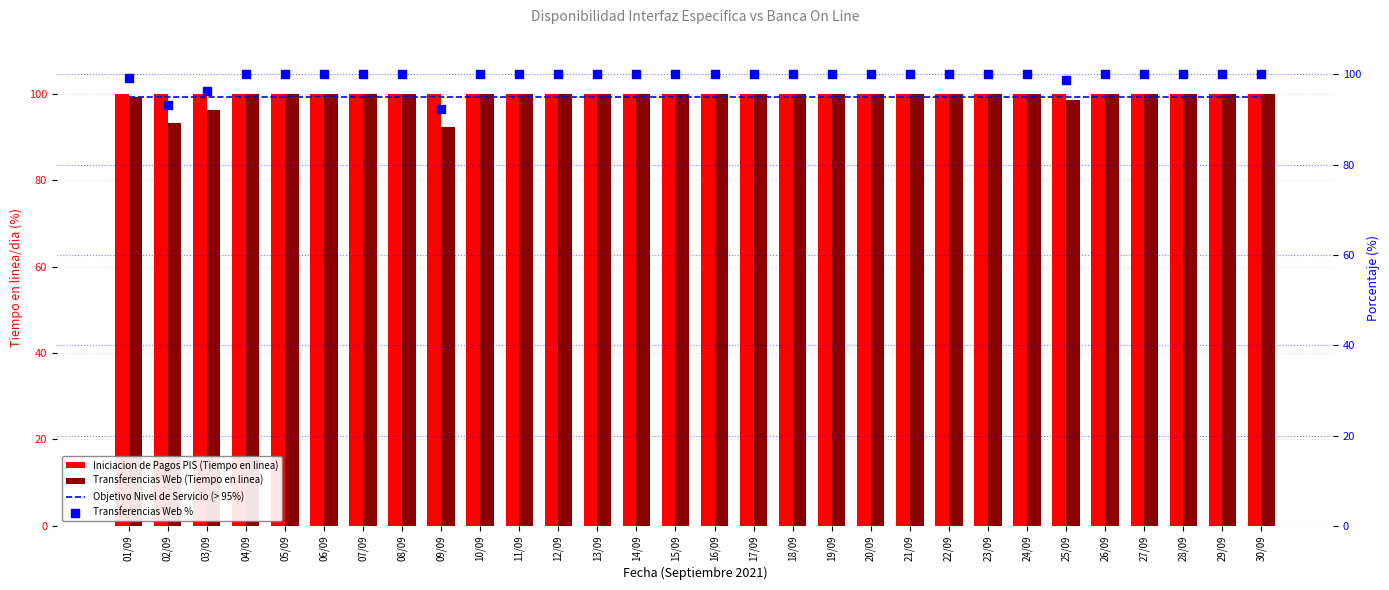

Which series contains the lowest Y value?

Transferencias Web (Tiempo en linea)